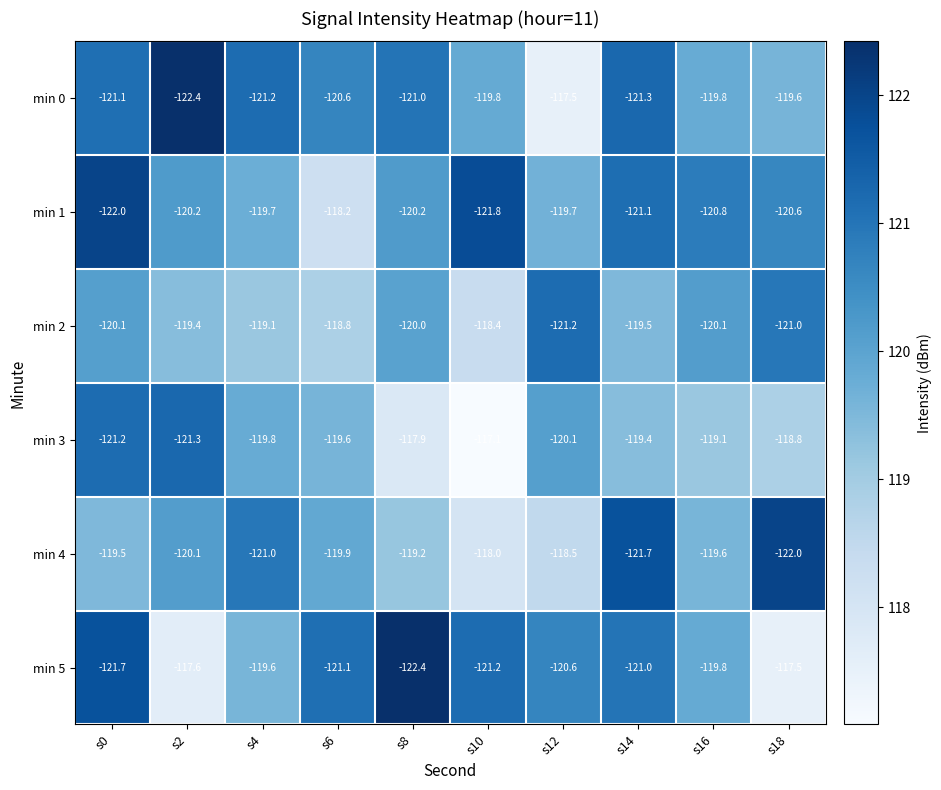

What is the sum of the min 4 values at s8 and s6?

-239.1